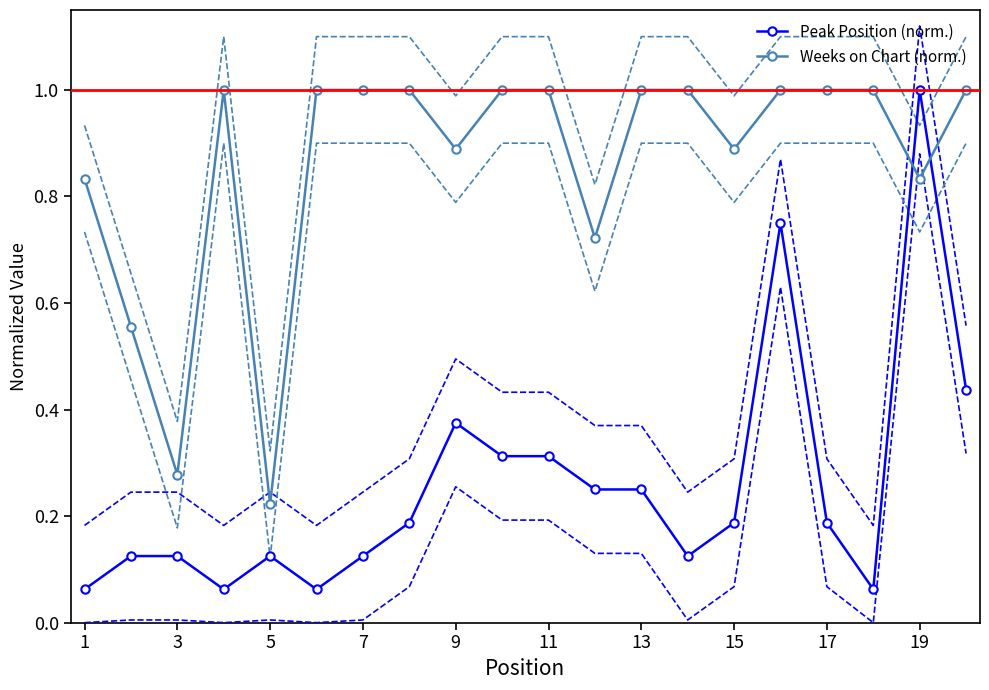

How many lines are shown in the chart?

2